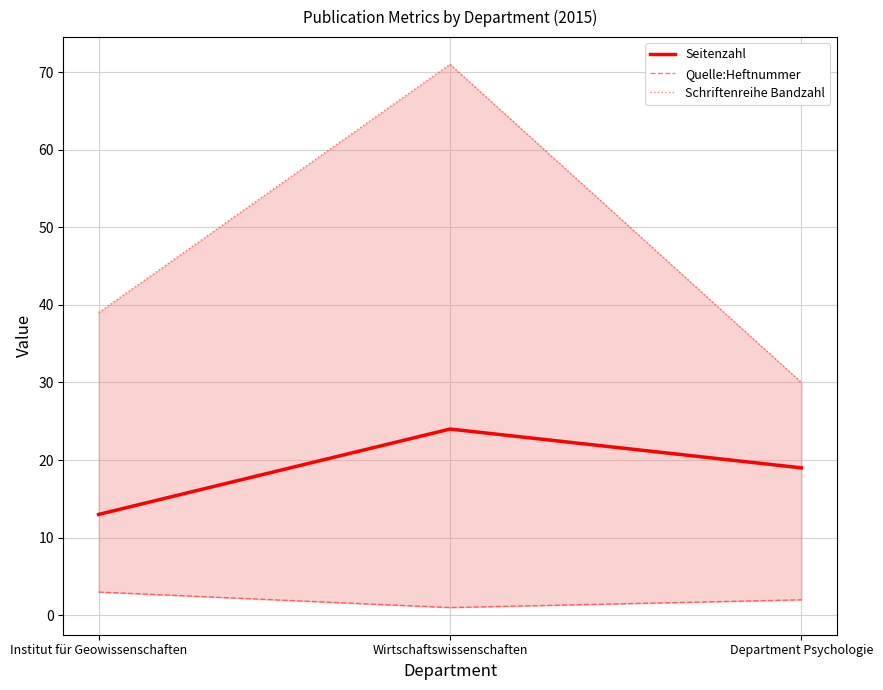

Does the chart display data point markers on the line(s)?

No